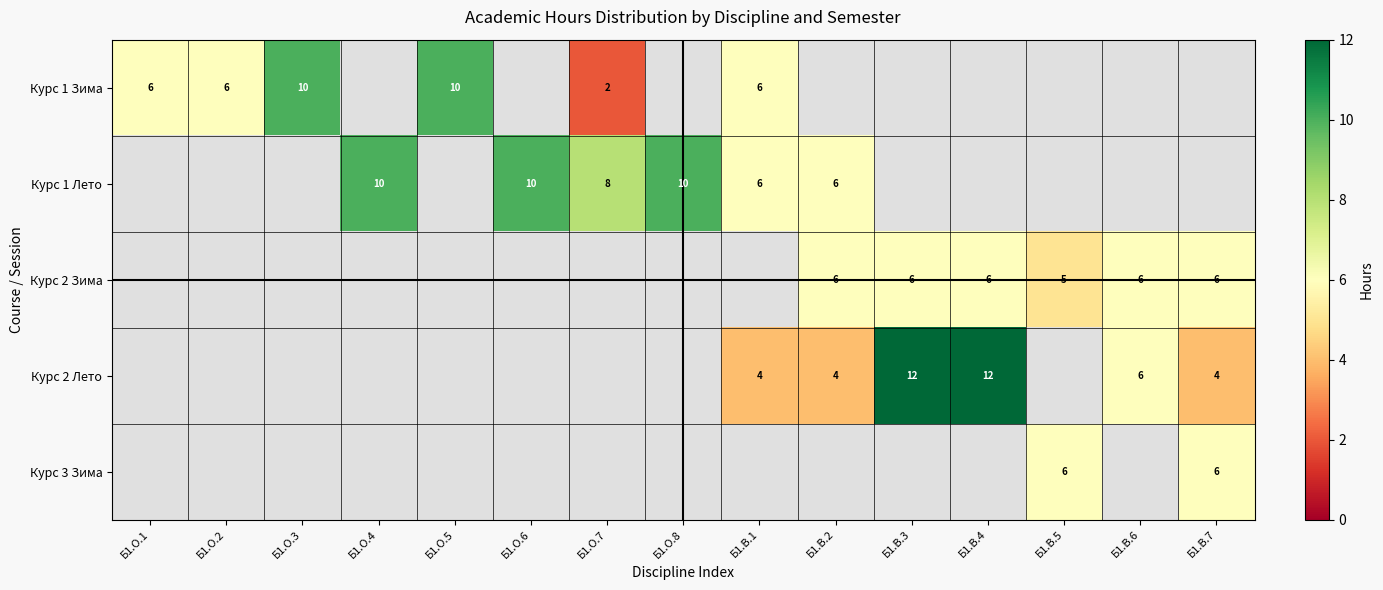

Is it true that Курс 2 Лето equals 1 at Б1.В.2?

False